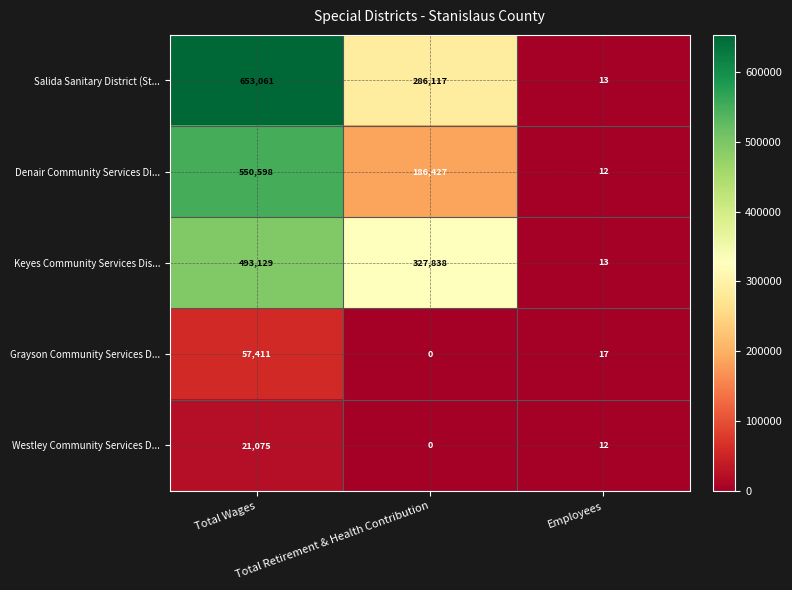

Which category has the lowest value across all series?

Total Retirement & Health Contribution